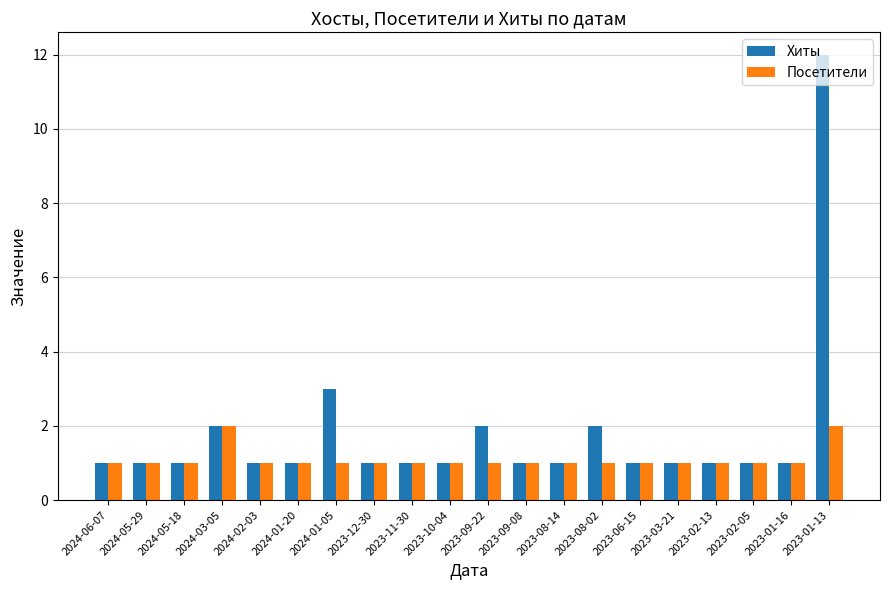

What is the label of the 18th bar from the left?

2023-02-05